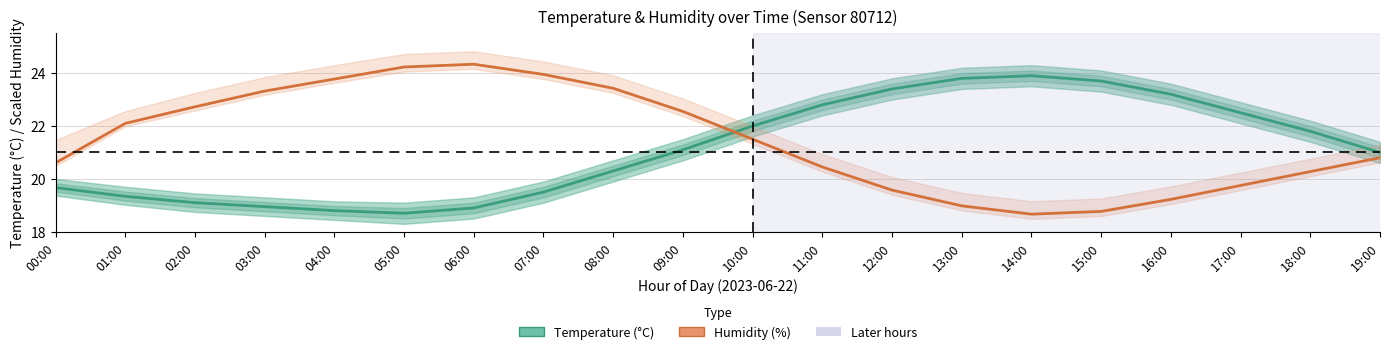

Where is Temperature (°C) nearest to the value 21?

19:00